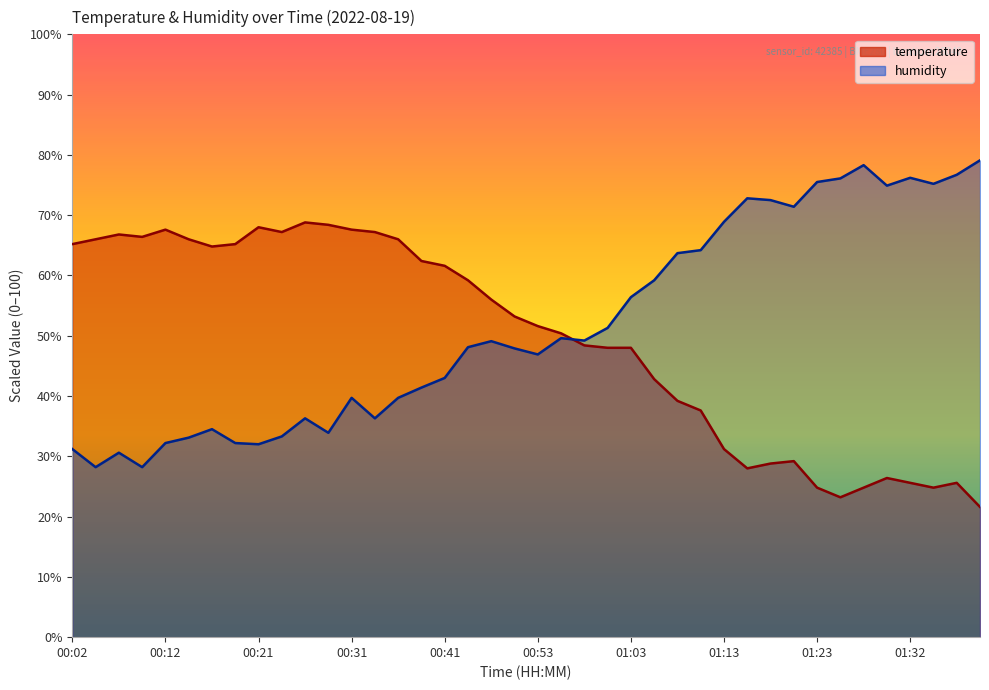

What is the minimum value shown in the chart?

21.6